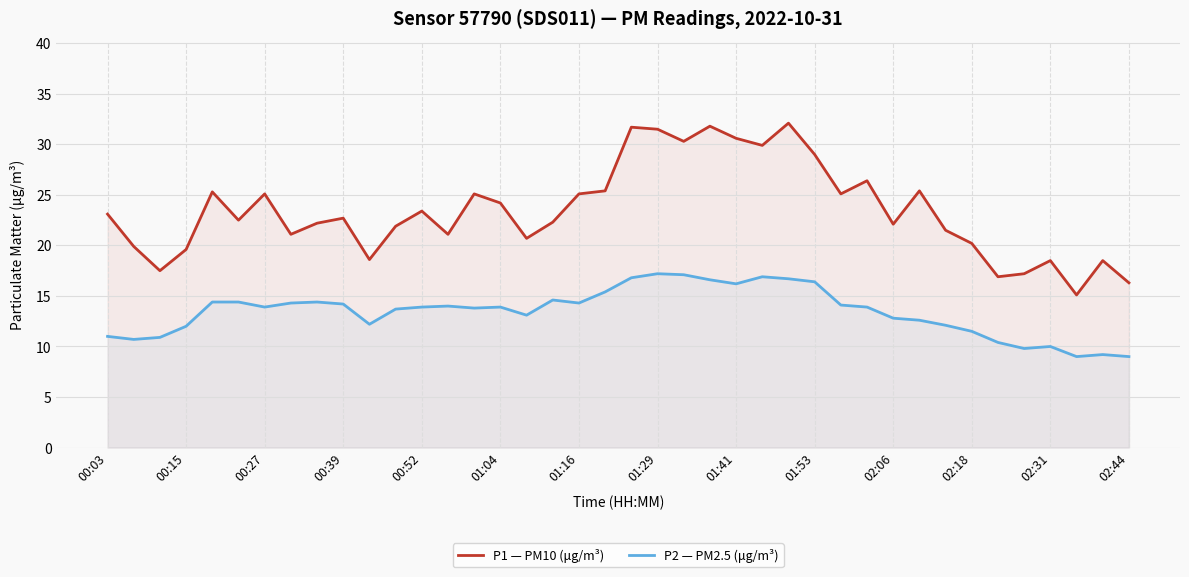

True or false: P2 — PM2.5 (μg/m³) and P1 — PM10 (μg/m³) intersect in this chart.

False